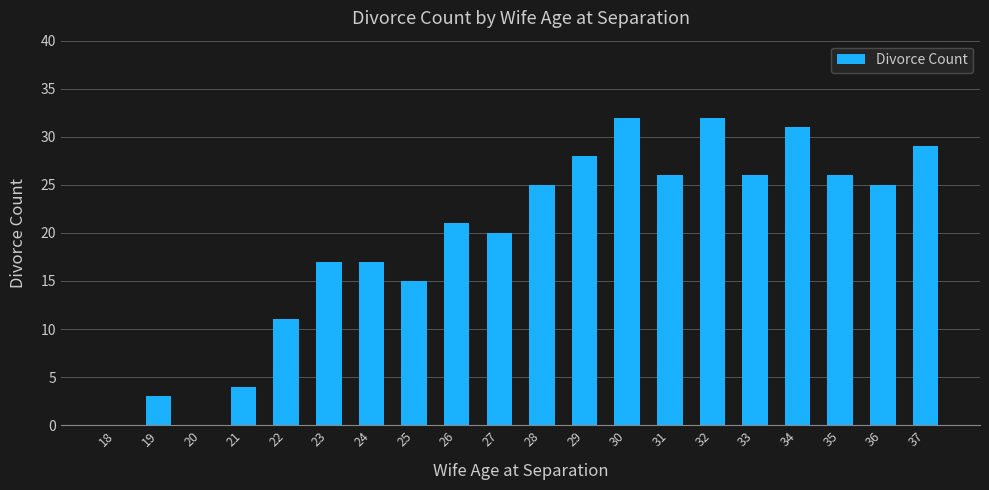

What is the approximate value at 19?

3